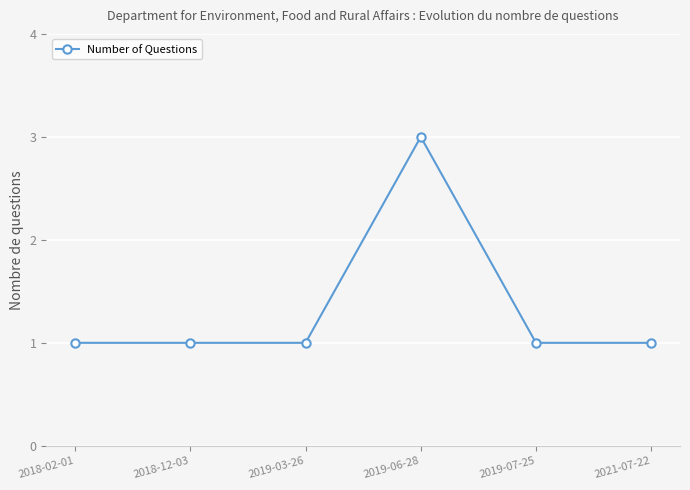

The chart shows a value of 3 at 2019-06-28. True or false?

True